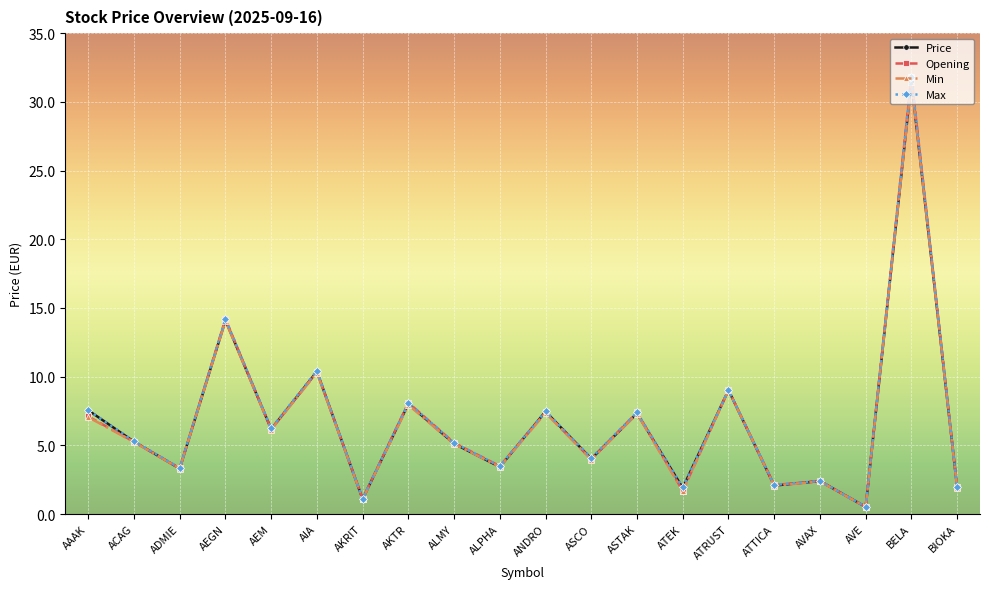

How many interior local valleys does the Min series have?

8